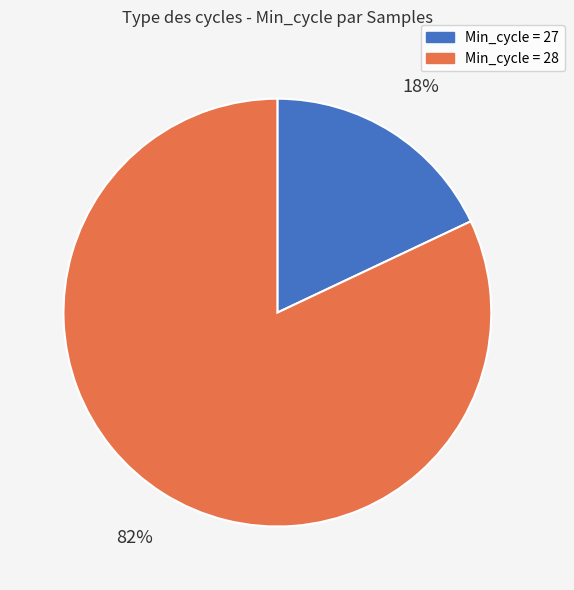

To the nearest percent, what is the average slice percentage?

50%